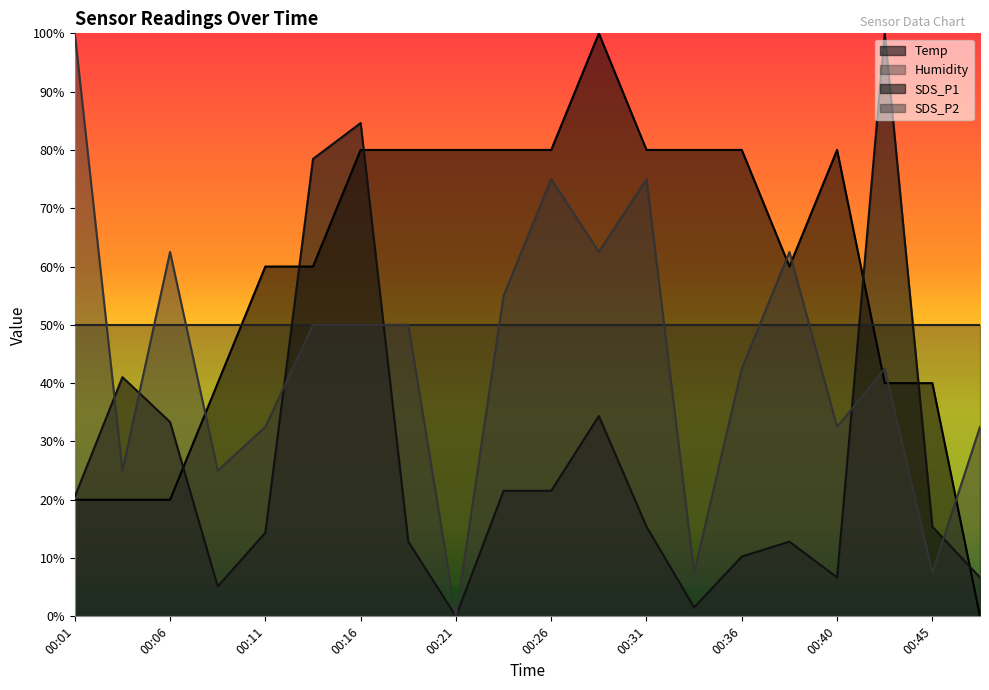

The SDS_P2 series shows 100.0 at 00:01. True or false?

True